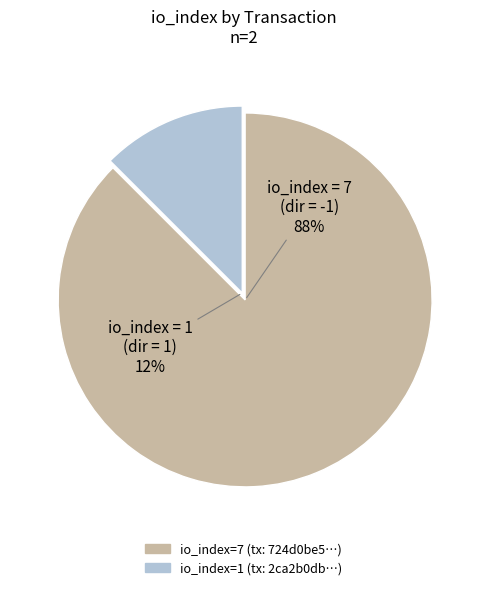

Is there any slice that represents more than half of the pie?

Yes